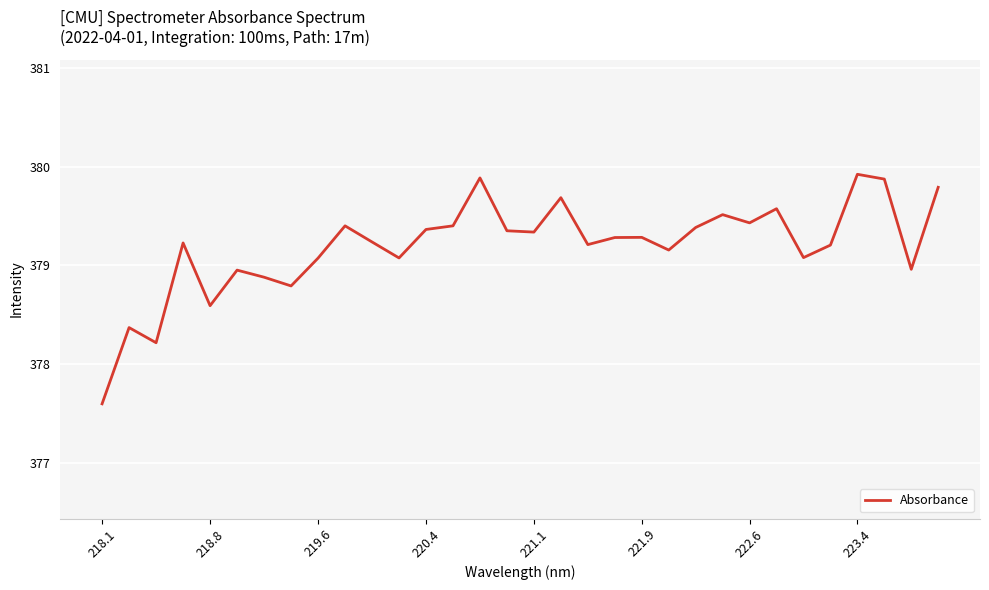

What is the difference between the maximum and minimum values?

2.3